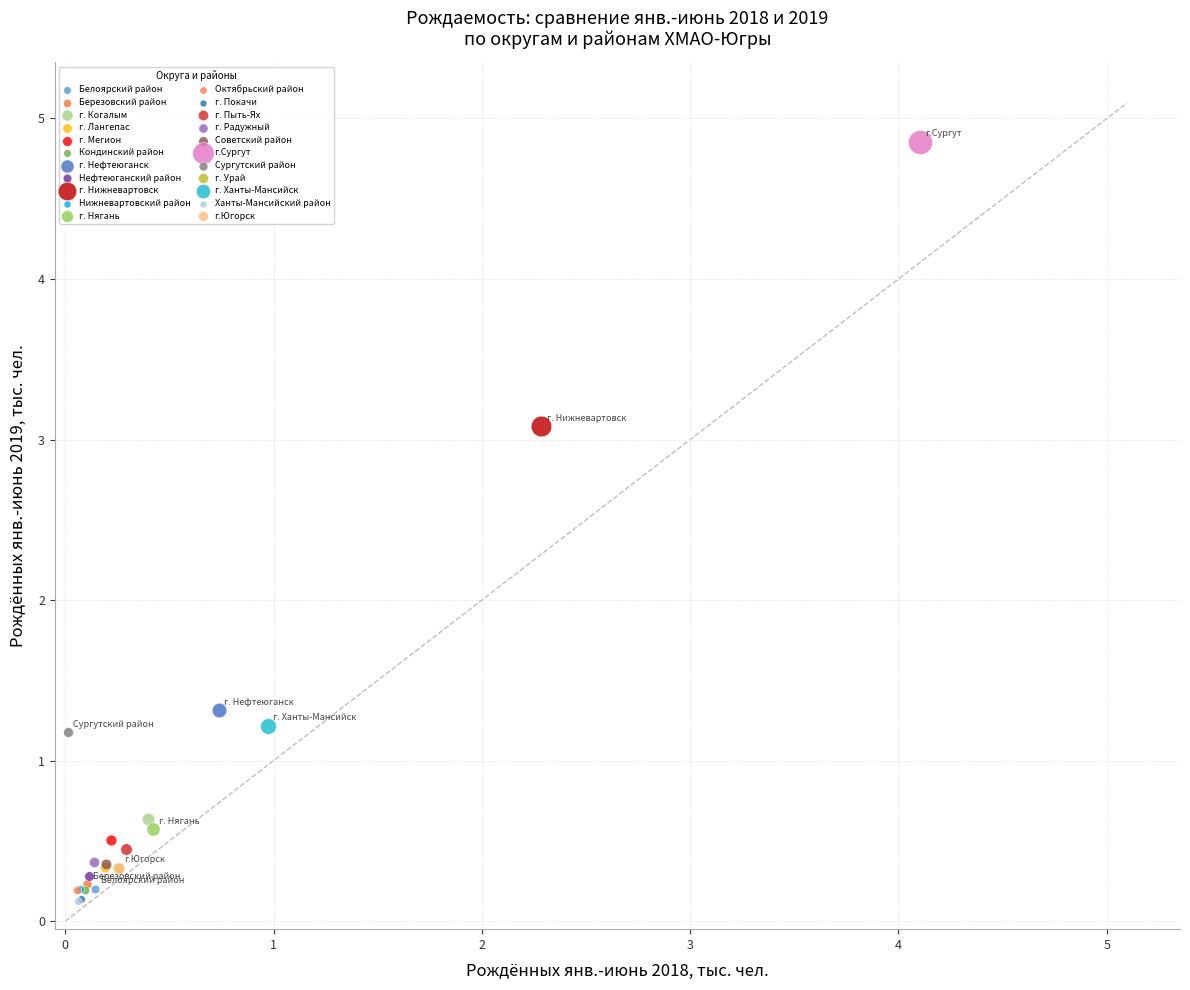

What are all the series names shown in the legend?

Белоярский район, Березовский район, г. Когалым, г. Лангепас, г. Мегион, Кондинский район, г. Нефтеюганск, Нефтеюганский район, г. Нижневартовск, Нижневартовский район, г. Нягань, Октябрьский район, г. Покачи, г. Пыть-Ях, г. Радужный, Советский район, г.Сургут, Сургутский район, г. Урай, г. Ханты-Мансийск, Ханты-Мансийский район, г.Югорск